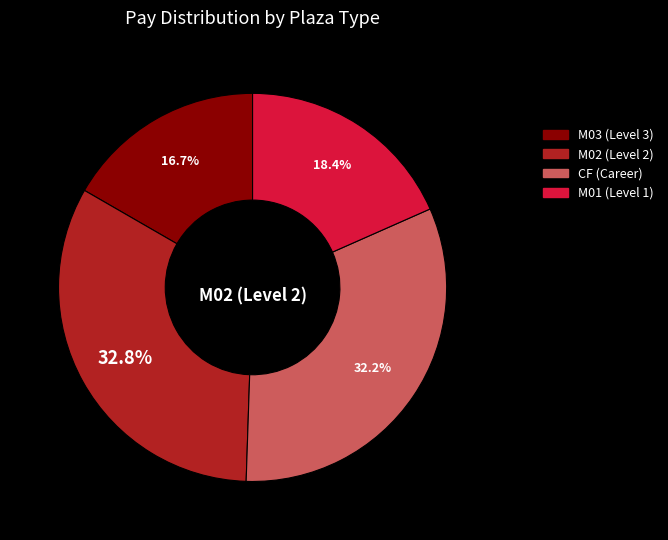

How many segments does this pie chart have?

4